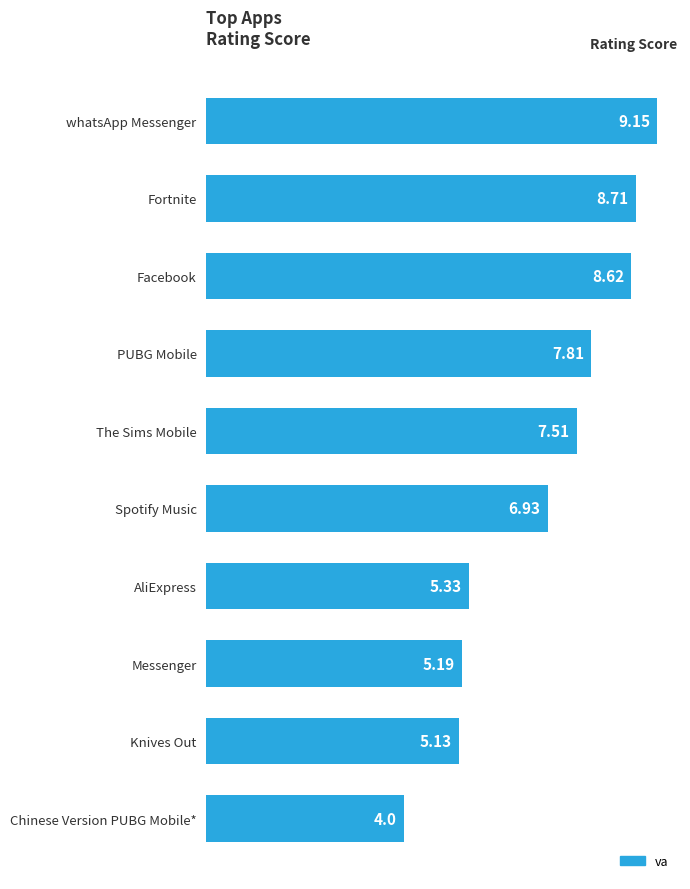

Where is the data nearest to the value 6?

AliExpress